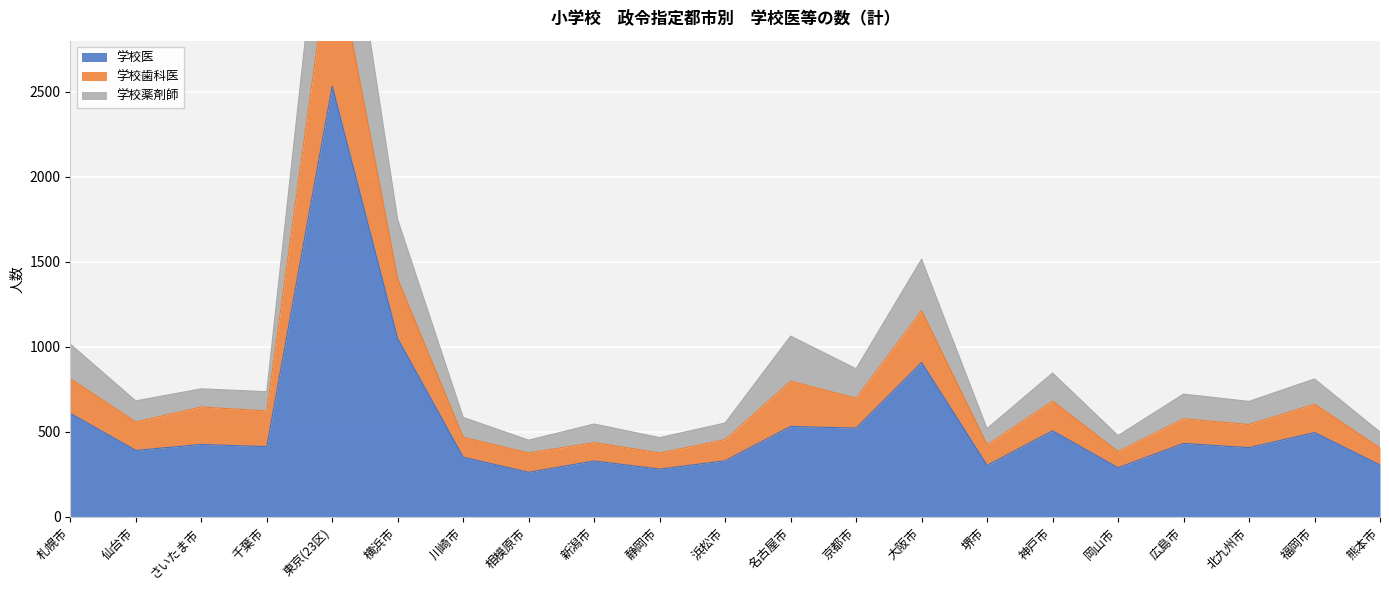

Reading right to left, list all the values displayed in this chart.

学校医: 熊本市=305	福岡市=496	北九州市=407	広島市=432	岡山市=289	神戸市=506	堺市=303	大阪市=908	京都市=522	名古屋市=532	浜松市=330	静岡市=281	新潟市=329	相模原市=262	川崎市=351	横浜市=1048	東京(23区)=2533	千葉市=413	さいたま市=426	仙台市=391	札幌市=609
学校歯科医: 熊本市=405	福岡市=663	北九州市=543	広島市=577	岡山市=384	神戸市=681	堺市=424	大阪市=1212	京都市=698	名古屋市=798	浜松市=454	静岡市=376	新潟市=437	相模原市=376	川崎市=468	横浜市=1398	東京(23区)=3410	千葉市=623	さいたま市=646	仙台市=558	札幌市=813
学校薬剤師: 熊本市=499	福岡市=811	北九州市=679	広島市=722	岡山市=478	神戸市=846	堺市=519	大阪市=1515	京都市=871	名古屋市=1063	浜松市=552	静岡市=466	新潟市=546	相模原市=451	川崎市=585	横浜市=1748	東京(23区)=4257	千葉市=736	さいたま市=753	仙台市=682	札幌市=1016